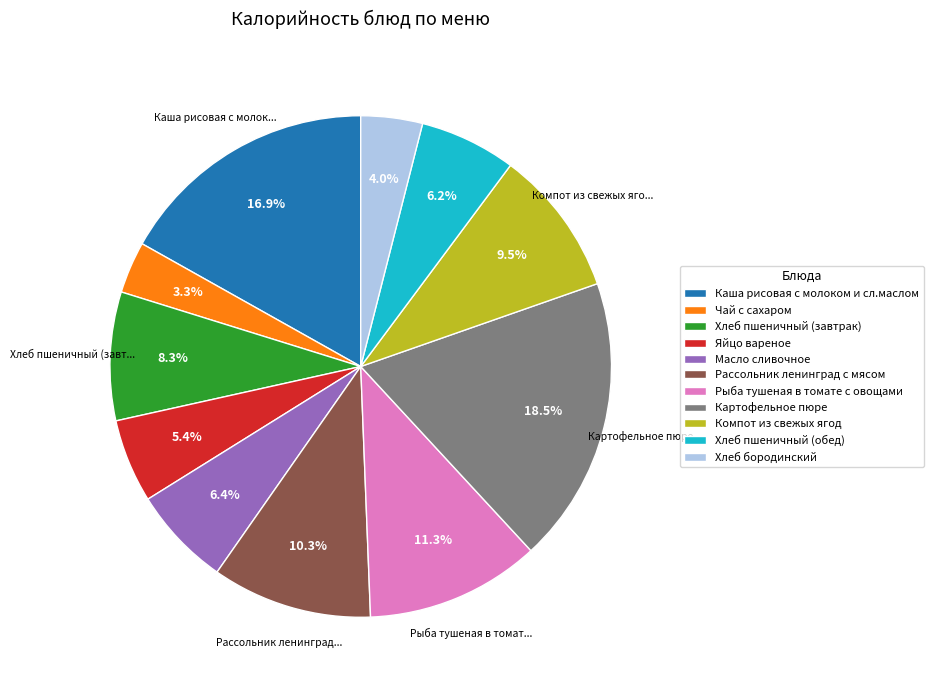

How much of the chart is everything except Хлеб пшеничный (обед)?

93.8%